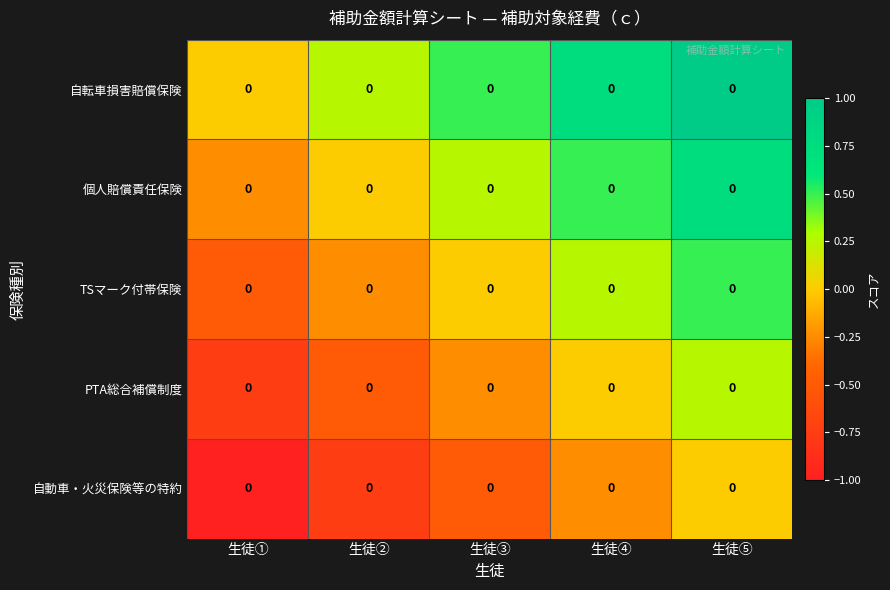

At which category is the sum across all series the highest?

生徒⑤